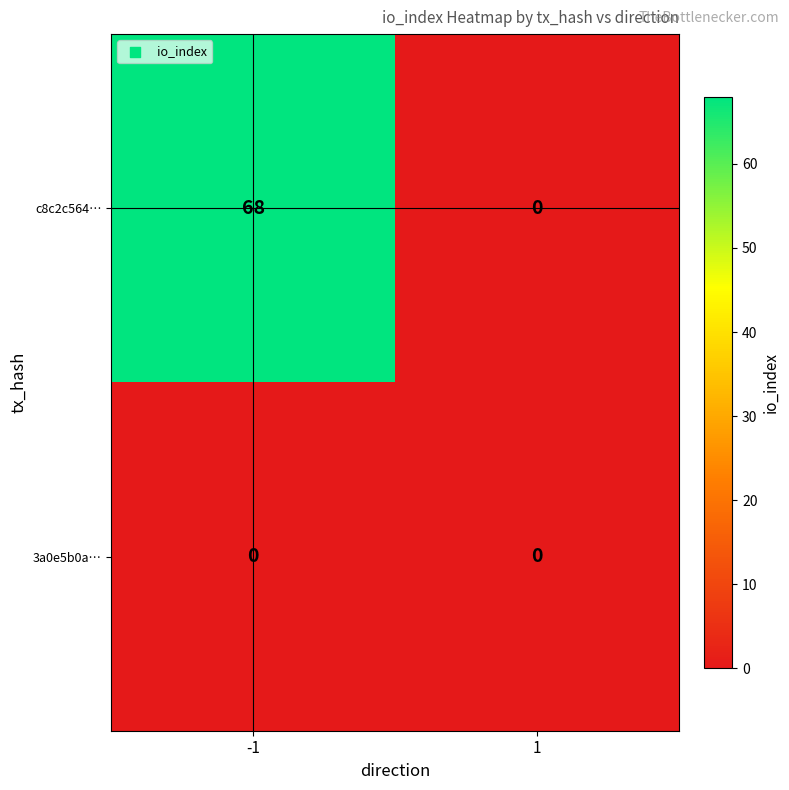

Rank the series by their average value, from lowest to highest.

3a0e5b0a…, c8c2c564…